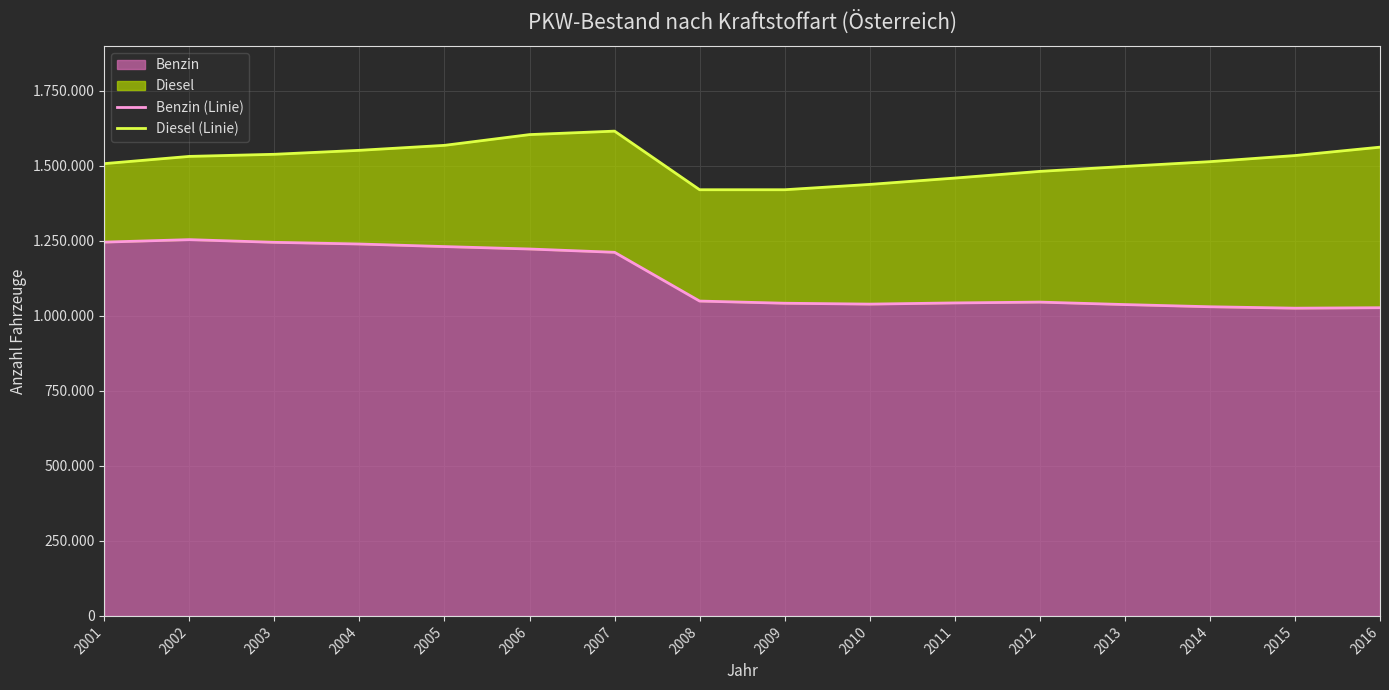

At which label does Diesel (Linie) first exceed 1531619?

2003